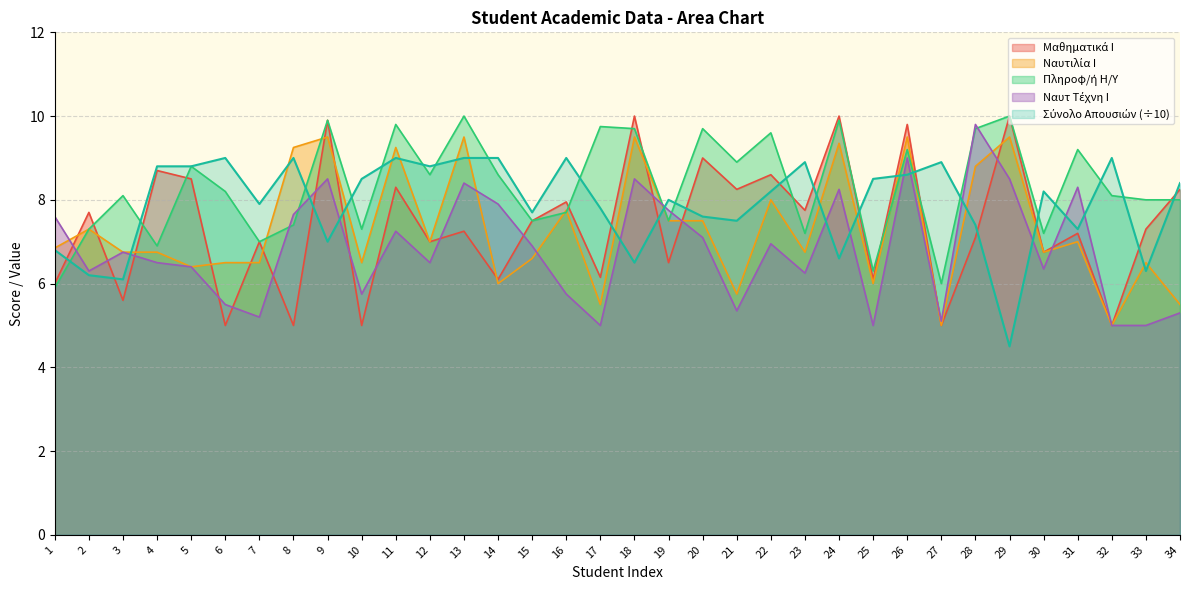

Rank the categories by Ναυτιλία Ι value from lowest to highest.

27, 32, 17, 34, 21, 14, 25, 5, 6, 7, 10, 33, 15, 3, 4, 23, 30, 1, 12, 31, 2, 19, 20, 16, 22, 28, 8, 11, 24, 9, 13, 18, 26, 29